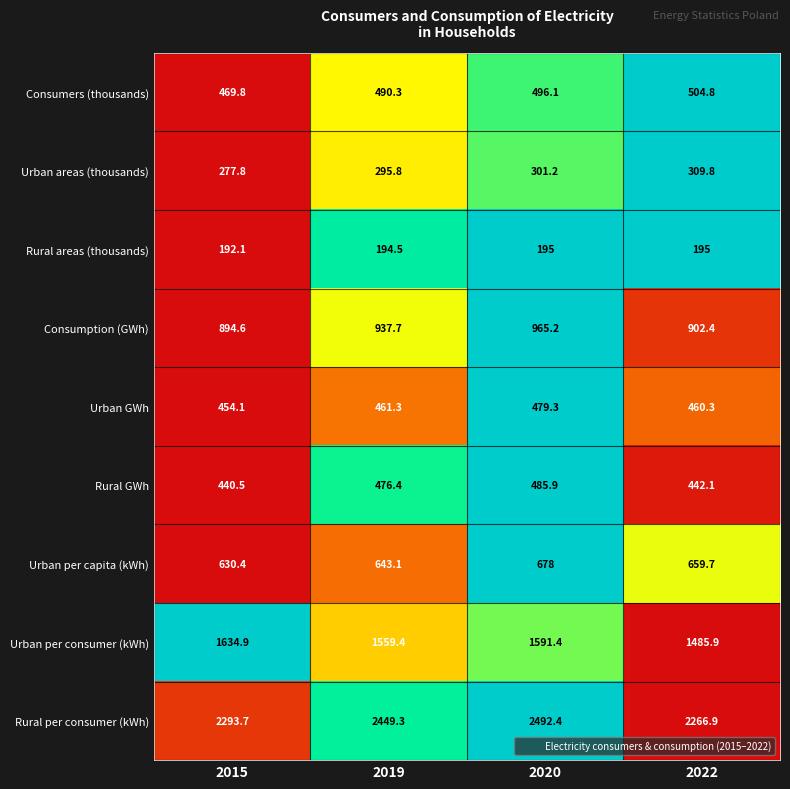

At which category is the sum across all series the highest?

2020